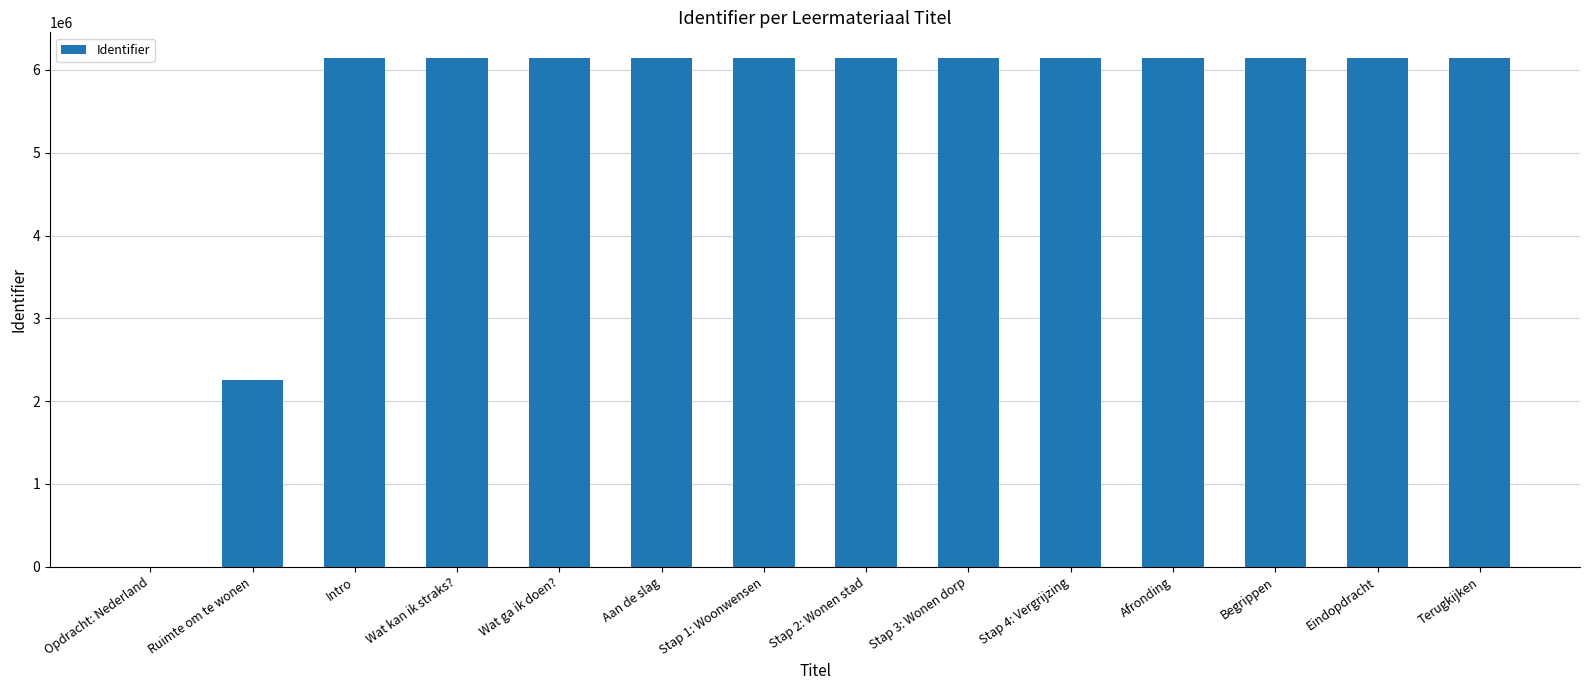

True or false: the data shows 0 at Opdracht: Nederland.

True